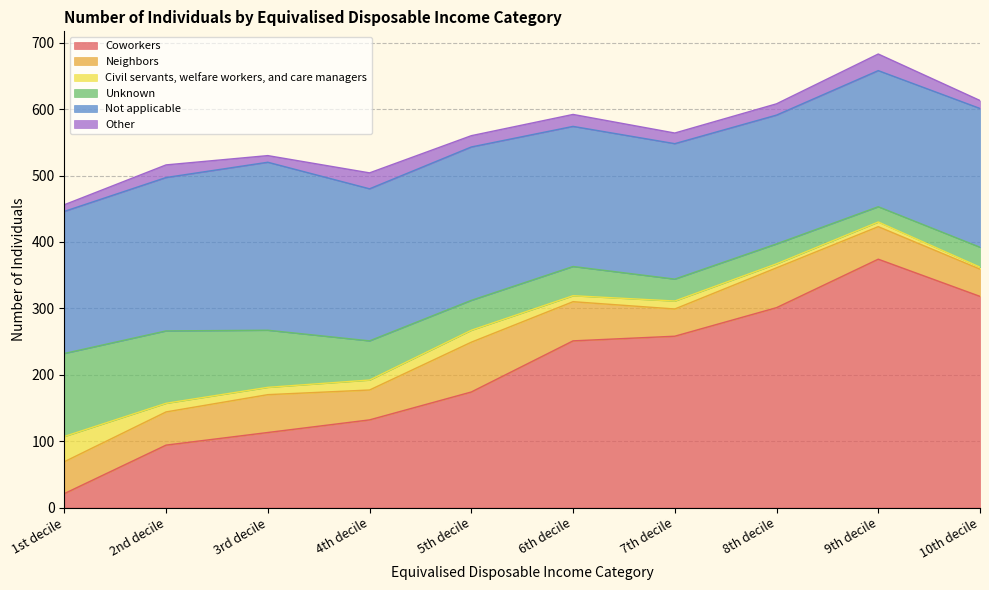

How many intersections are there between Other and Civil servants, welfare workers, and care managers?

5